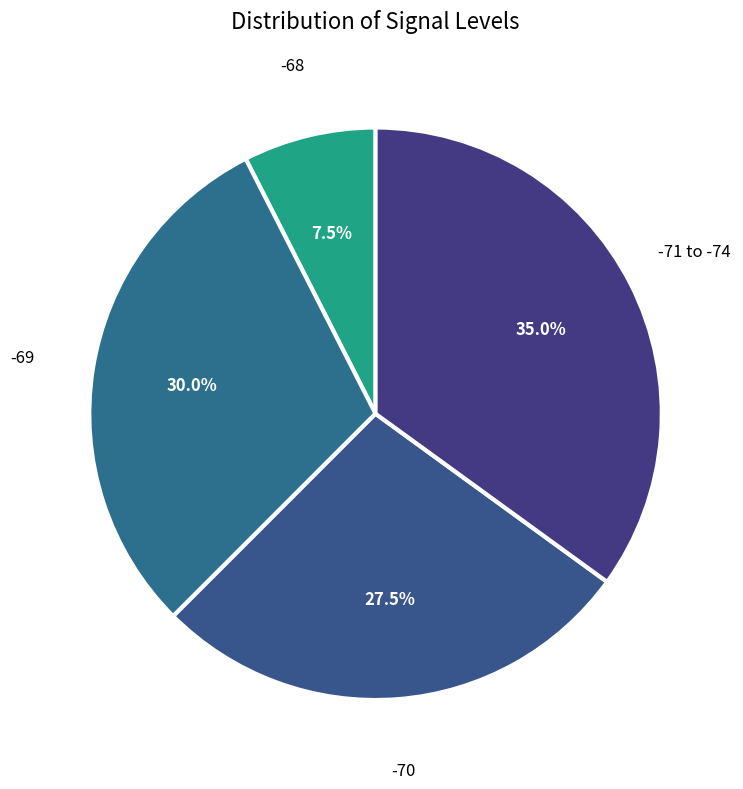

How many slices are in this pie chart?

4